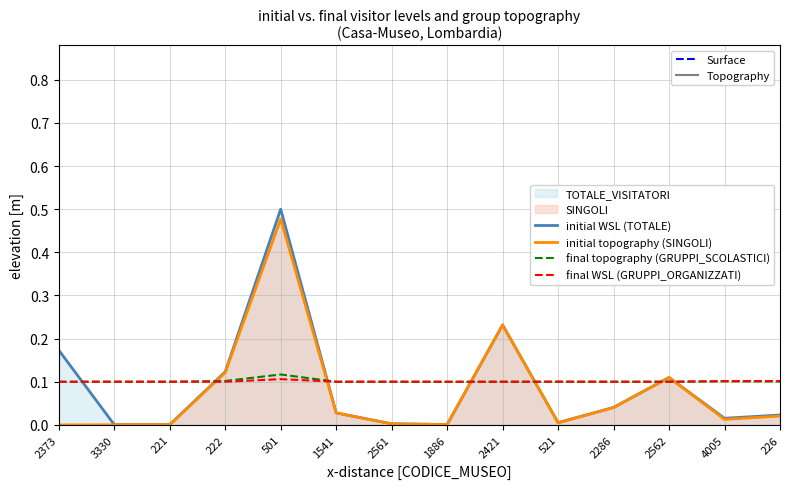

What is the sum of all initial topography (SINGOLI) values?

1.1